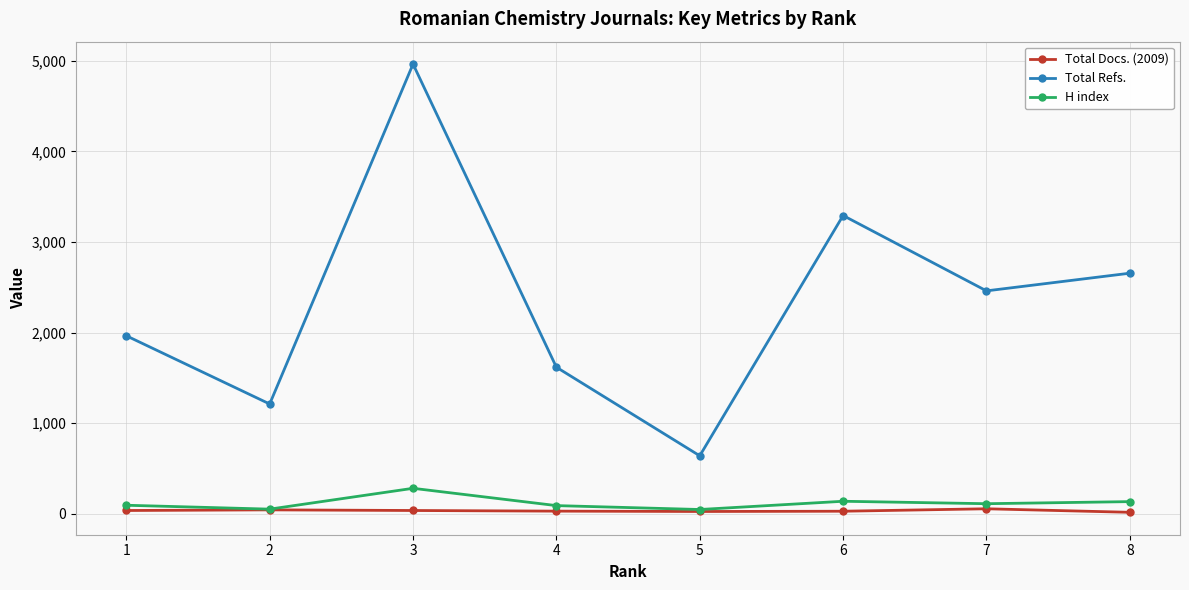

Where is Total Refs. nearest to the value 2801?

8